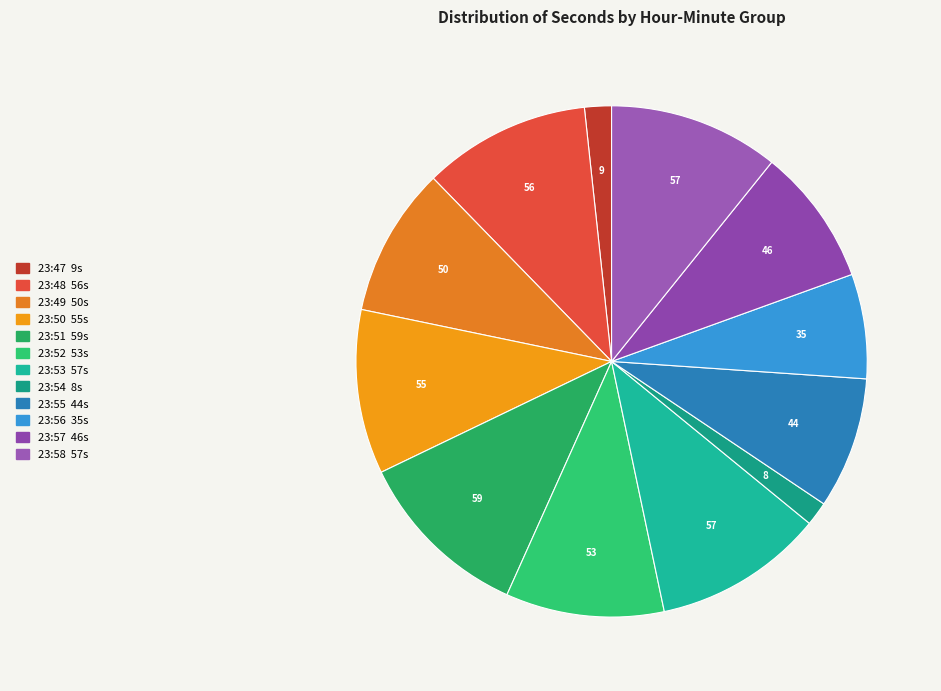

Does any single category account for the majority?

No